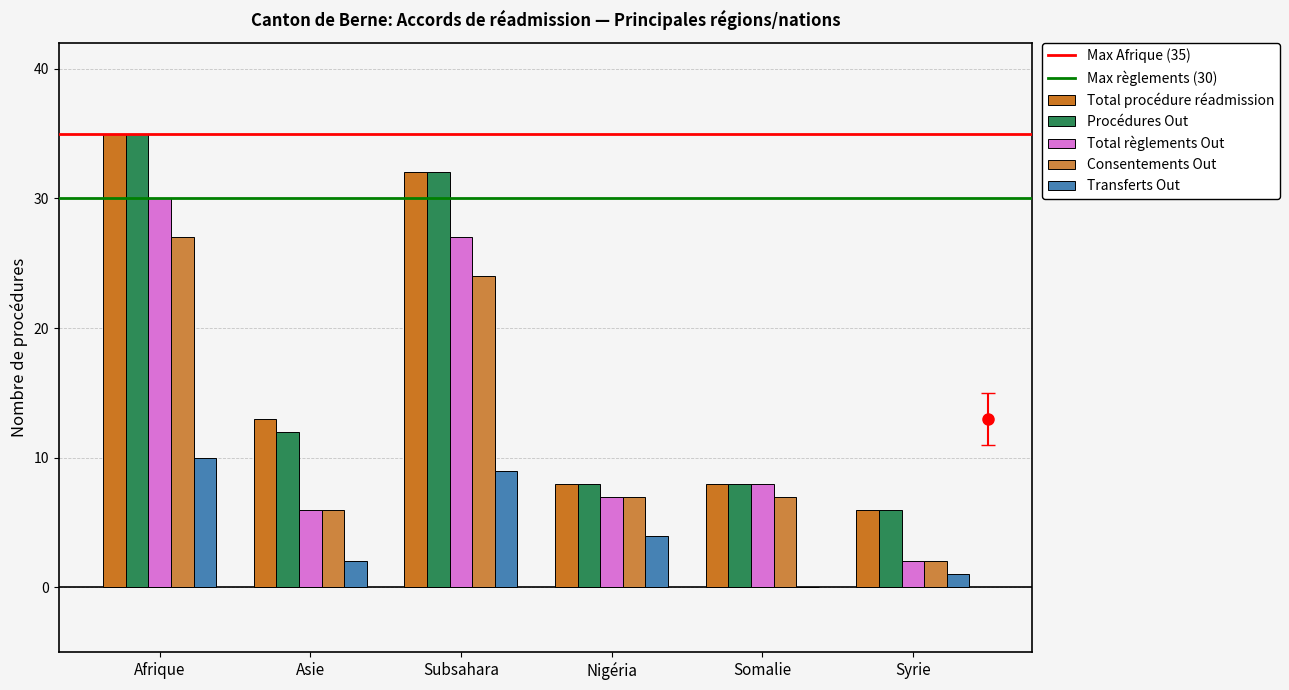

At which category does the chart reach its peak across all series?

Afrique